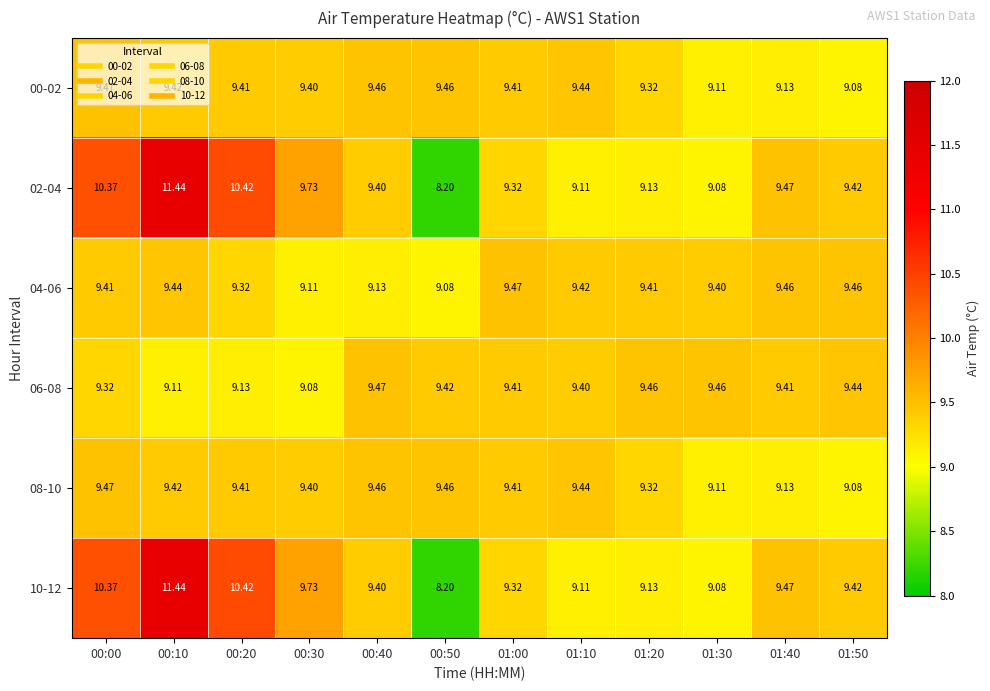

Reading left to right, extract all data points from this chart.

00-02: 00:00=9.5	00:10=9.4	00:20=9.4	00:30=9.4	00:40=9.5	00:50=9.5	01:00=9.4	01:10=9.4	01:20=9.3	01:30=9.1	01:40=9.1	01:50=9.1
02-04: 00:00=10.4	00:10=11.4	00:20=10.4	00:30=9.7	00:40=9.4	00:50=8.2	01:00=9.3	01:10=9.1	01:20=9.1	01:30=9.1	01:40=9.5	01:50=9.4
04-06: 00:00=9.4	00:10=9.4	00:20=9.3	00:30=9.1	00:40=9.1	00:50=9.1	01:00=9.5	01:10=9.4	01:20=9.4	01:30=9.4	01:40=9.5	01:50=9.5
06-08: 00:00=9.3	00:10=9.1	00:20=9.1	00:30=9.1	00:40=9.5	00:50=9.4	01:00=9.4	01:10=9.4	01:20=9.5	01:30=9.5	01:40=9.4	01:50=9.4
08-10: 00:00=9.5	00:10=9.4	00:20=9.4	00:30=9.4	00:40=9.5	00:50=9.5	01:00=9.4	01:10=9.4	01:20=9.3	01:30=9.1	01:40=9.1	01:50=9.1
10-12: 00:00=10.4	00:10=11.4	00:20=10.4	00:30=9.7	00:40=9.4	00:50=8.2	01:00=9.3	01:10=9.1	01:20=9.1	01:30=9.1	01:40=9.5	01:50=9.4